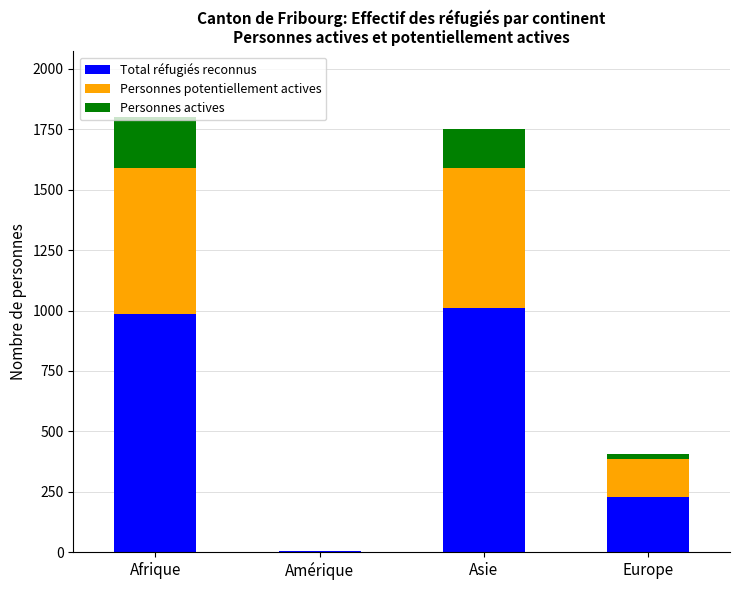

Does the chart contain stacked bars?

Yes